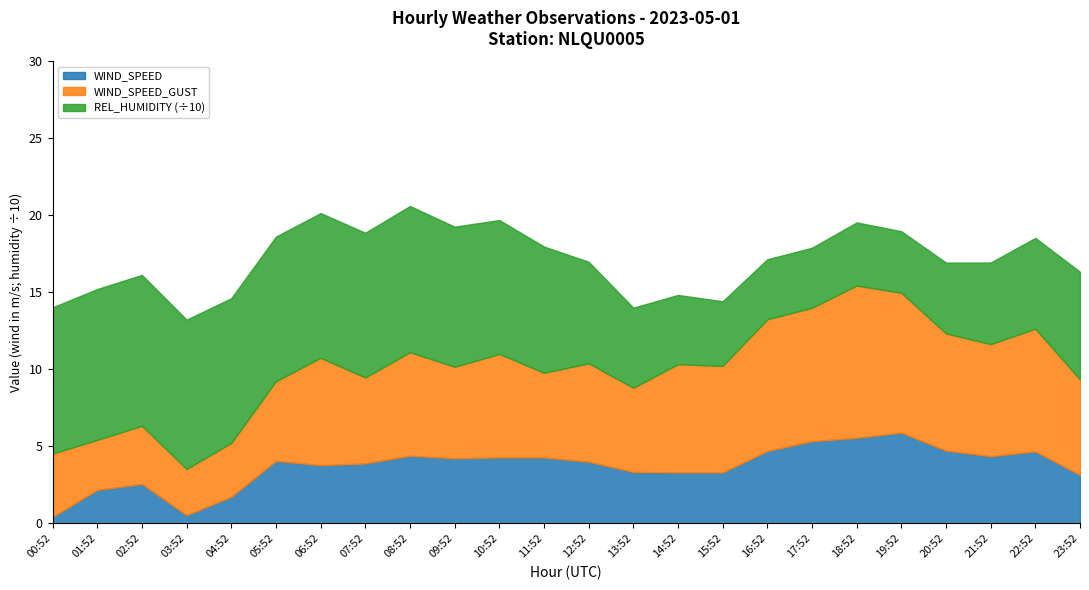

Reading right to left, list all the values displayed in this chart.

WIND_SPEED: 3.1	4.7	4.4	4.7	5.9	5.6	5.3	4.7	3.3	3.3	3.3	4.0	4.3	4.3	4.2	4.4	3.9	3.8	4.1	1.7	0.5	2.6	2.2	0.4
WIND_SPEED_GUST: 6.2	8.0	7.3	7.6	9.1	9.9	8.7	8.6	6.9	7.0	5.5	6.4	5.5	6.7	5.9	6.7	5.6	7.0	5.2	3.5	3.0	3.8	3.2	4.1
REL_HUMIDITY: 70.0	59.0	53.0	46.0	40.0	41.0	39.0	39.0	42.0	45.0	52.0	66.0	82.0	87.0	91.0	95.0	94.0	94.0	94.0	94.0	97.0	98.0	98.0	95.0